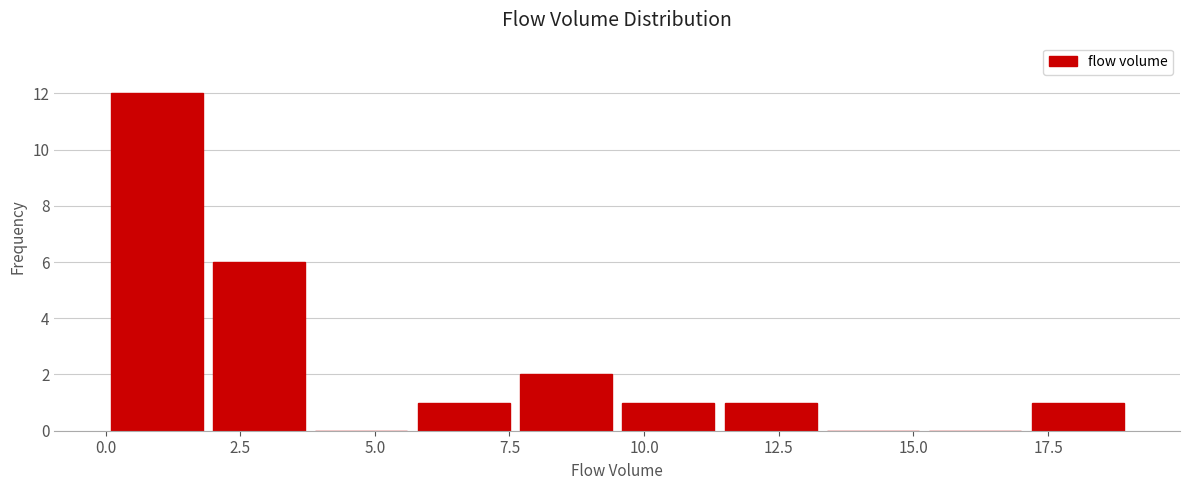

Around what value on the x-axis is the tallest bar? Give the approximate position of its centre, as read against the axis.

1.0